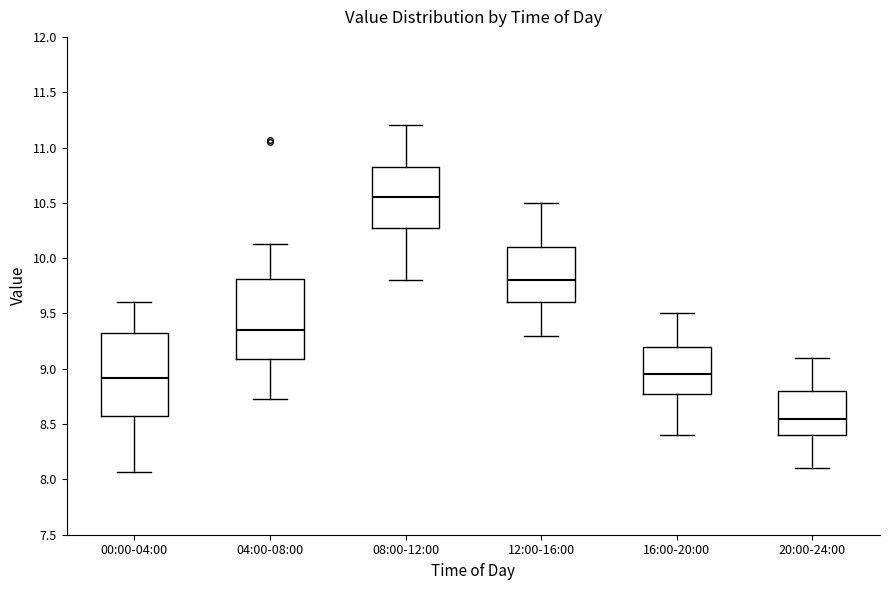

Which box has the lowest median line?

20:00-24:00